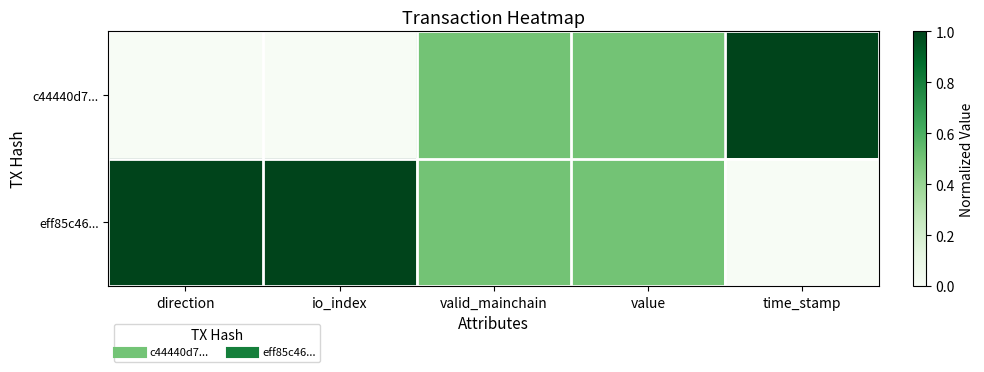

How many categories are shown in the chart?

5